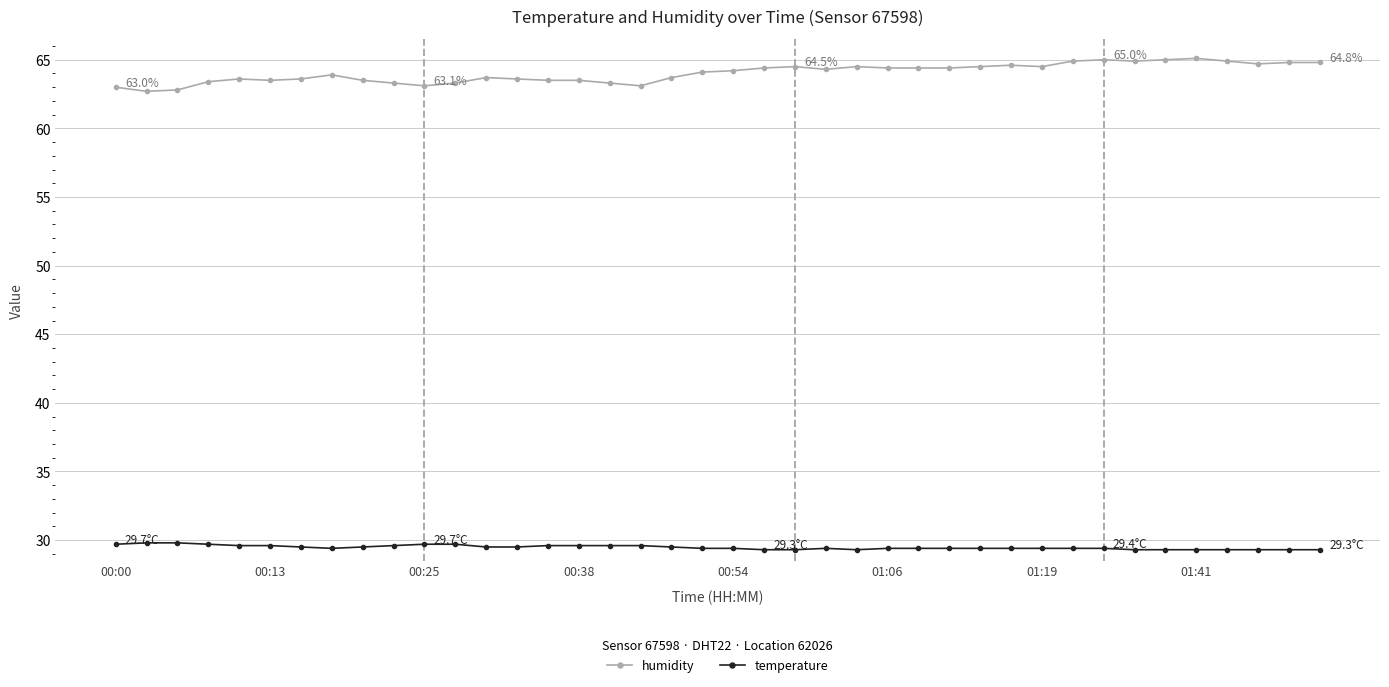

What is the value of the temperature point at the 12th from the left?

29.7